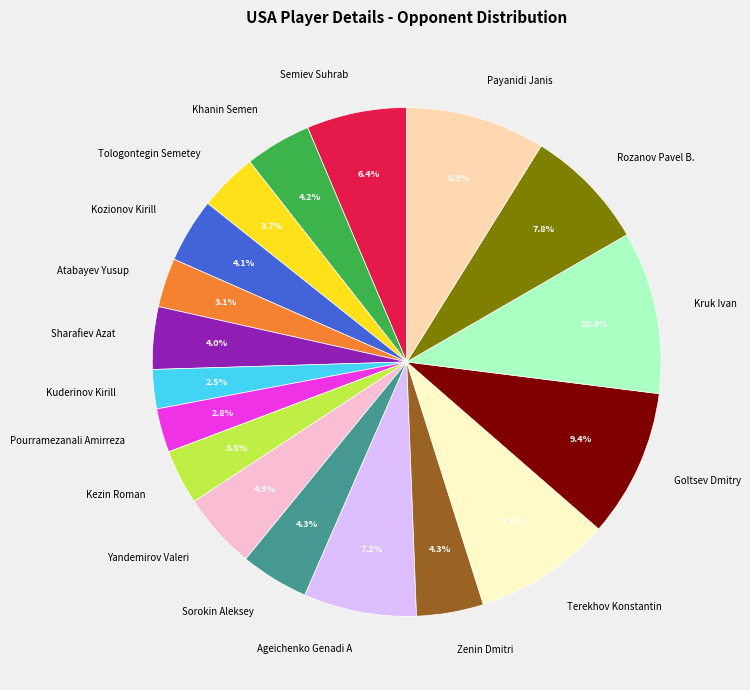

Count the number of slices in the pie.

18